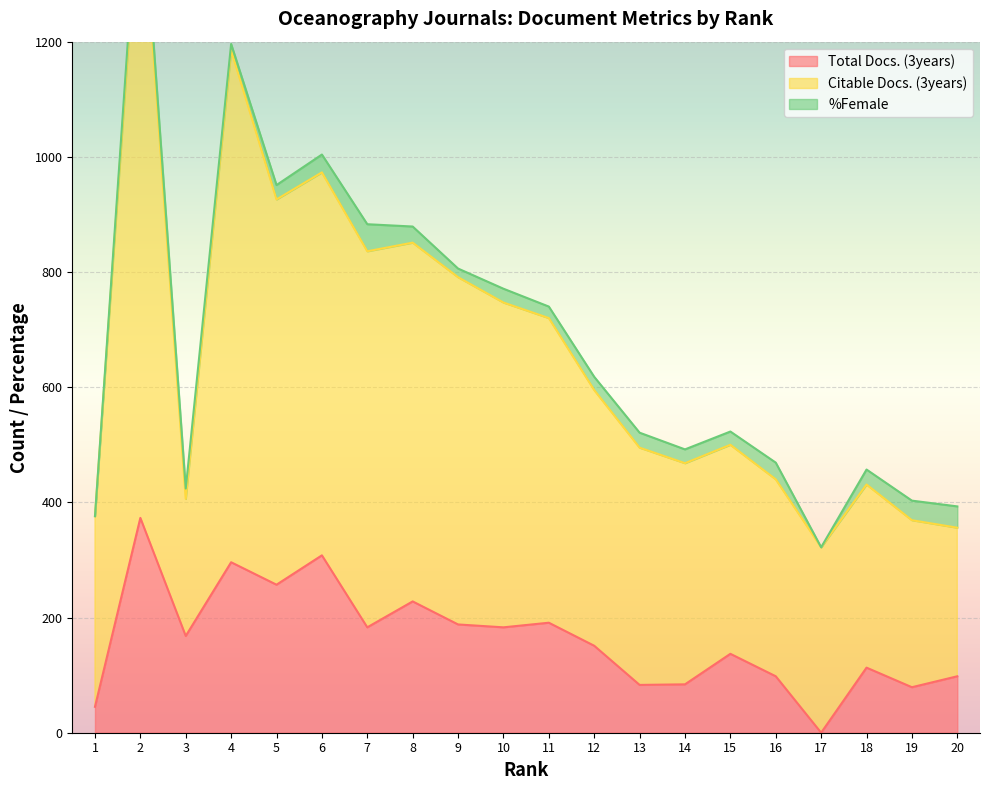

True or false: Citable Docs. (3years) has more than 2 interior local peaks.

True